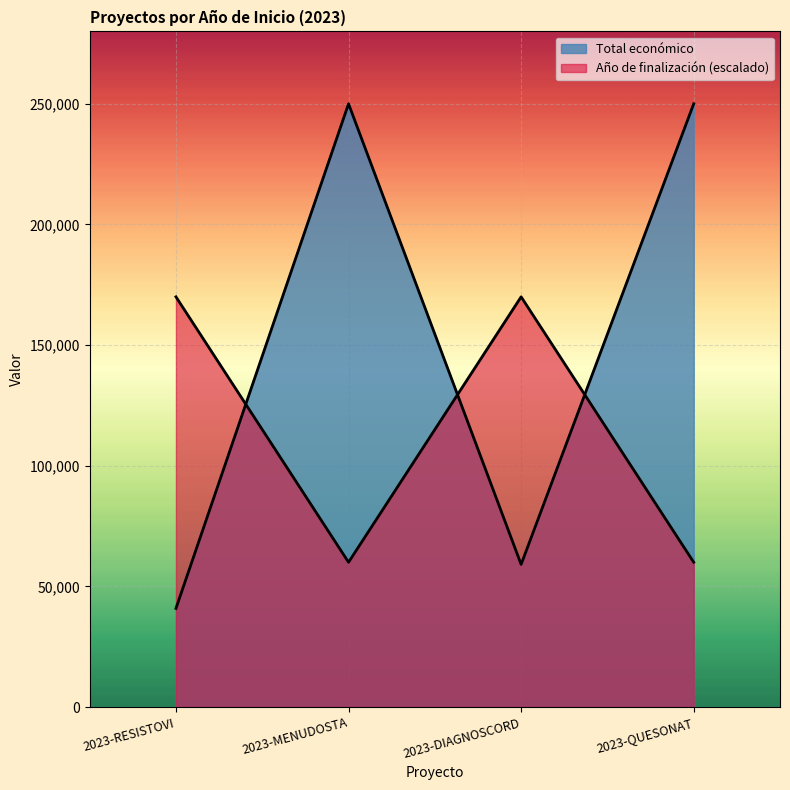

Between 2023-DIAGNOSCORD and 2023-RESISTOVI, which is larger?

2023-DIAGNOSCORD